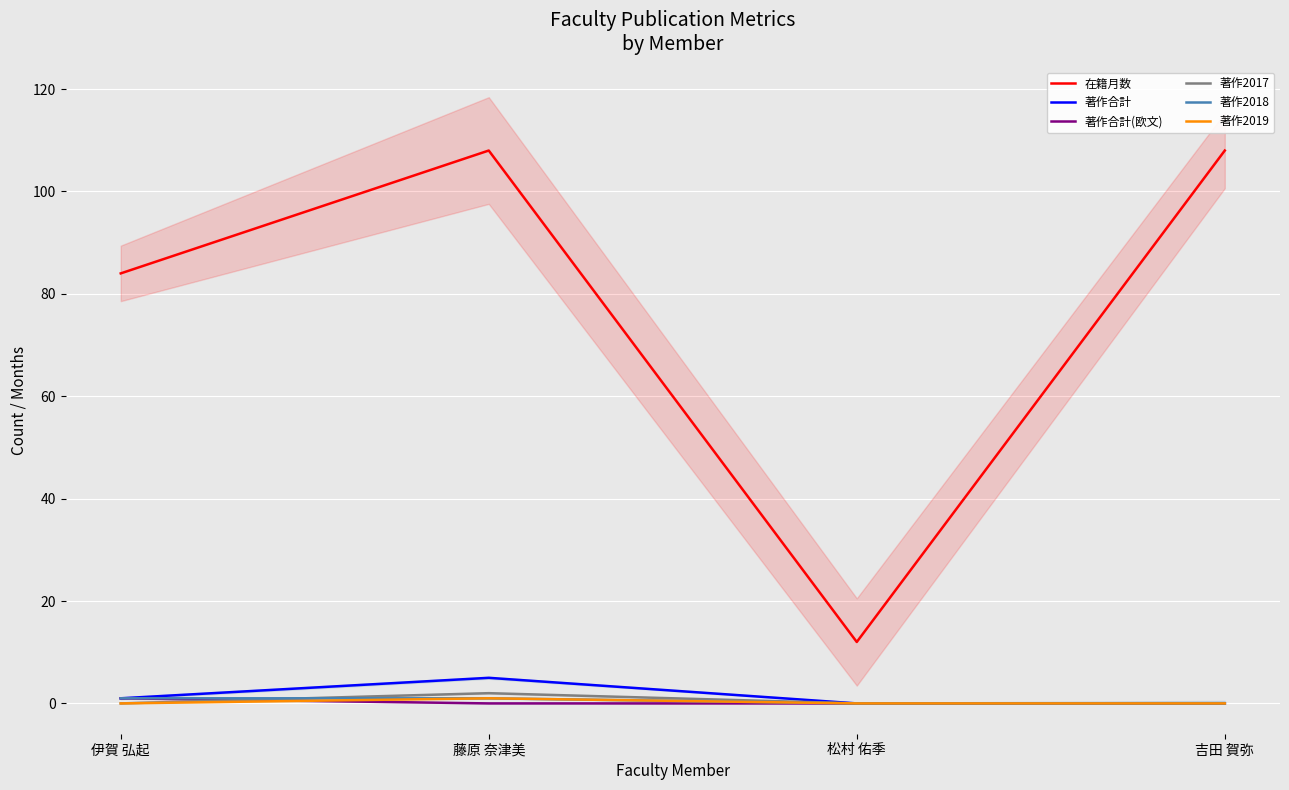

The value of 在籍月数 at 松村 佑季 is 3. True or false?

False